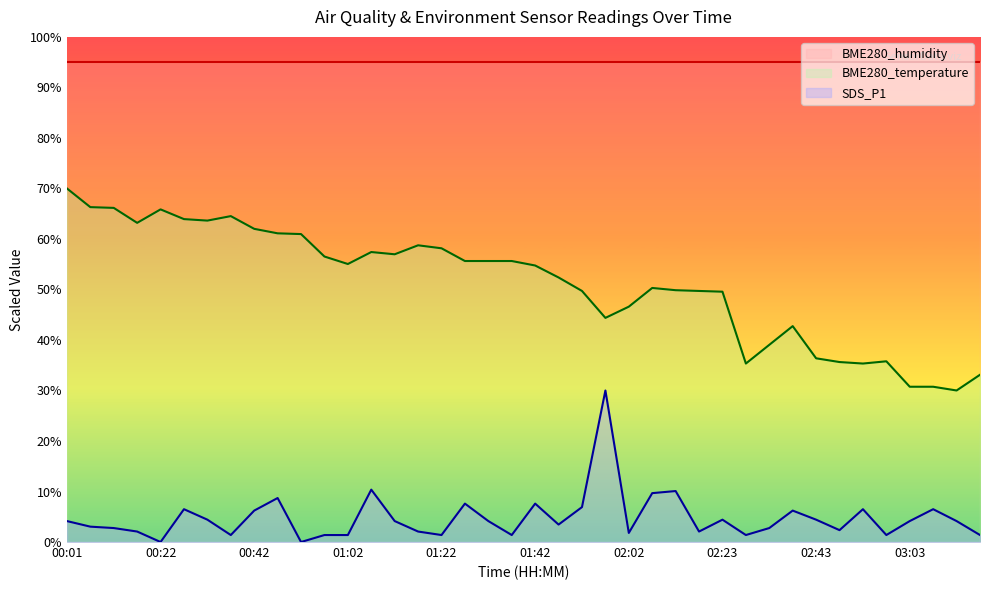

True or false: BME280_temperature and SDS_P1 cross at least once.

False